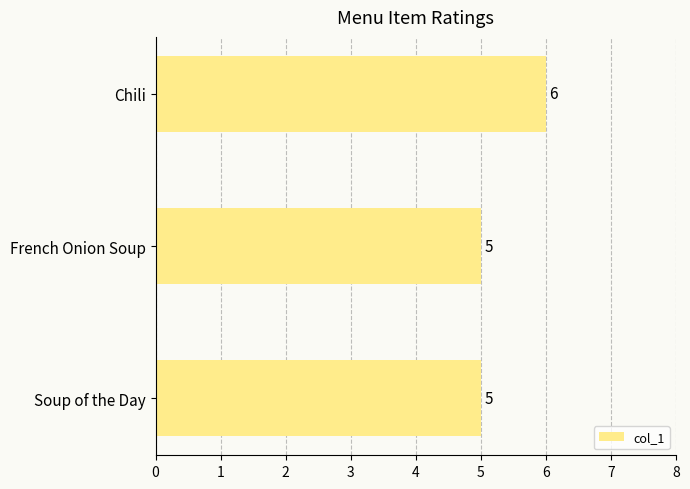

Is it true that the value at Soup of the Day is 8?

False